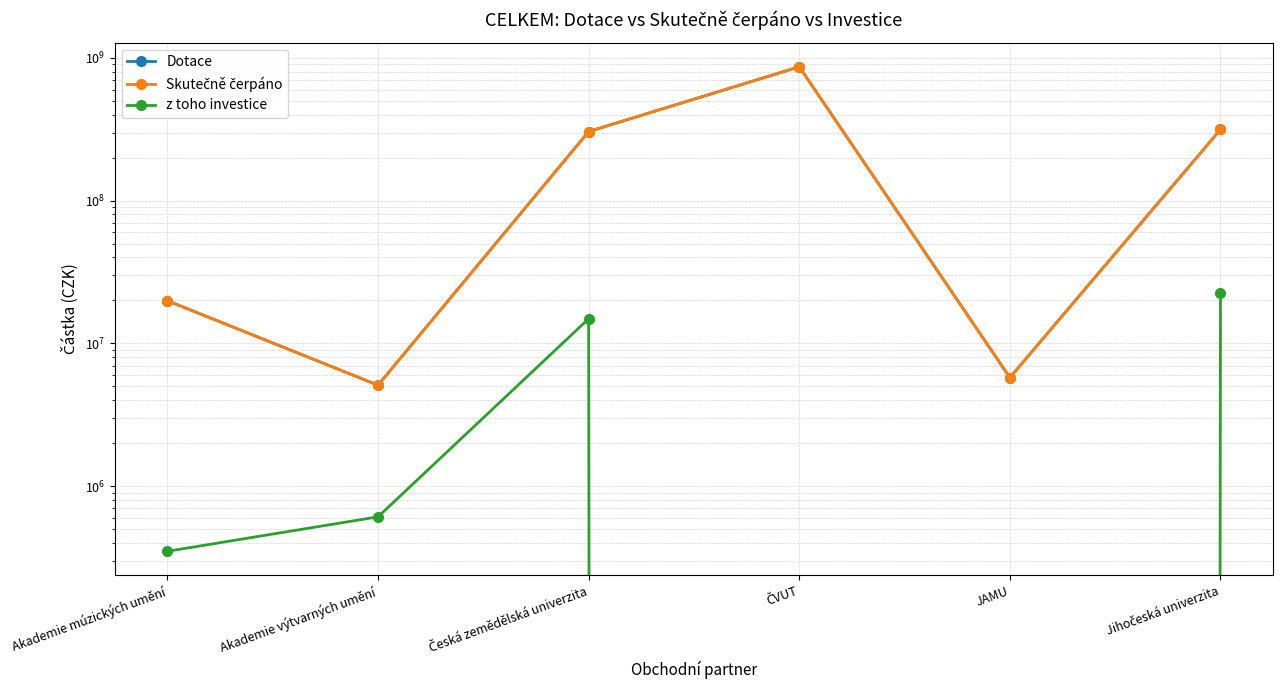

What is the difference between the maximum and second lowest values in the z toho investice series?

22624740